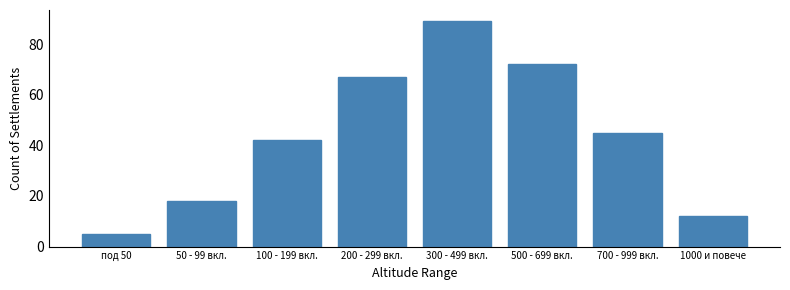

Reading left to right, list all the values displayed in this chart.

под 50=5	50 - 99 вкл.=18	100 - 199 вкл.=42	200 - 299 вкл.=67	300 - 499 вкл.=89	500 - 699 вкл.=72	700 - 999 вкл.=45	1000 и повече=12